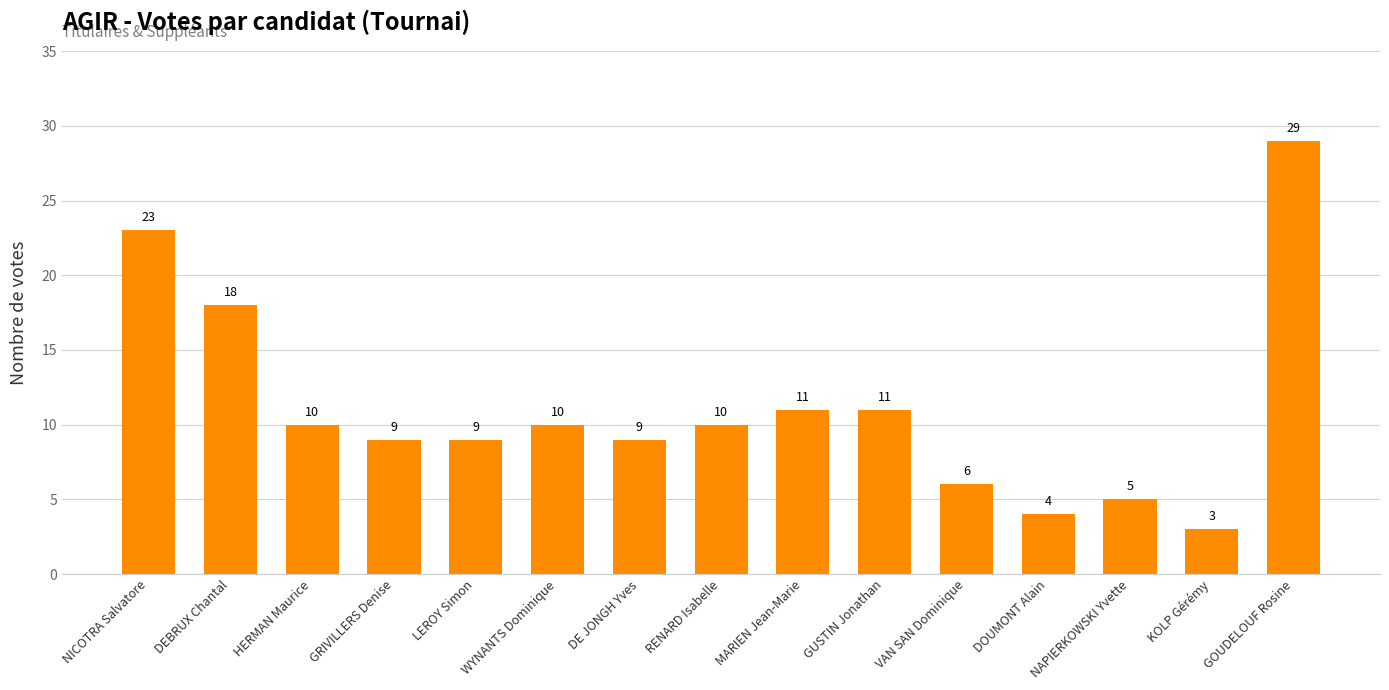

What position from the left is KOLP Gérémy?

14